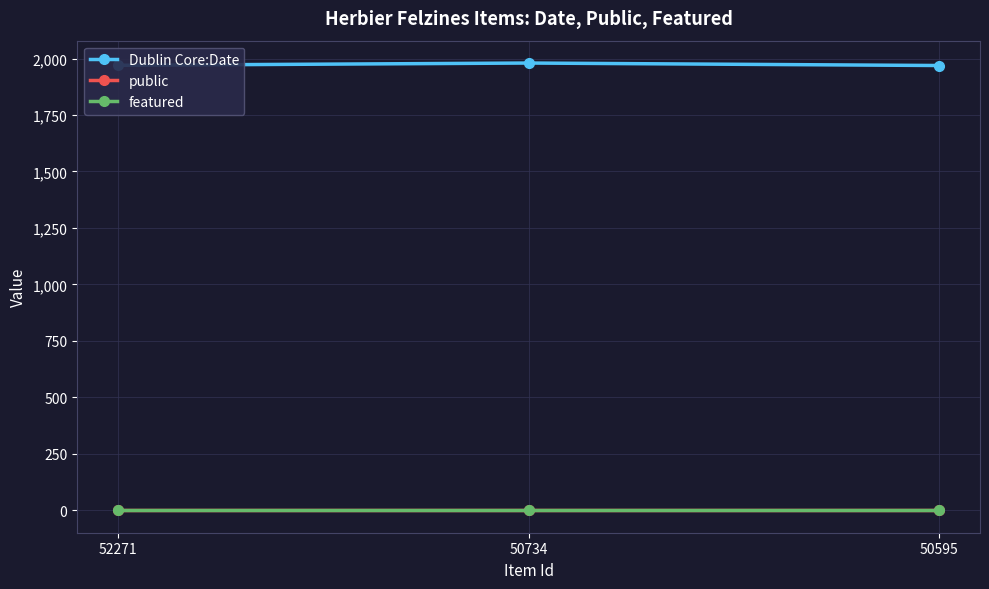

Is the value of public at 50734 greater than the value of Dublin Core:Date at 50595?

No